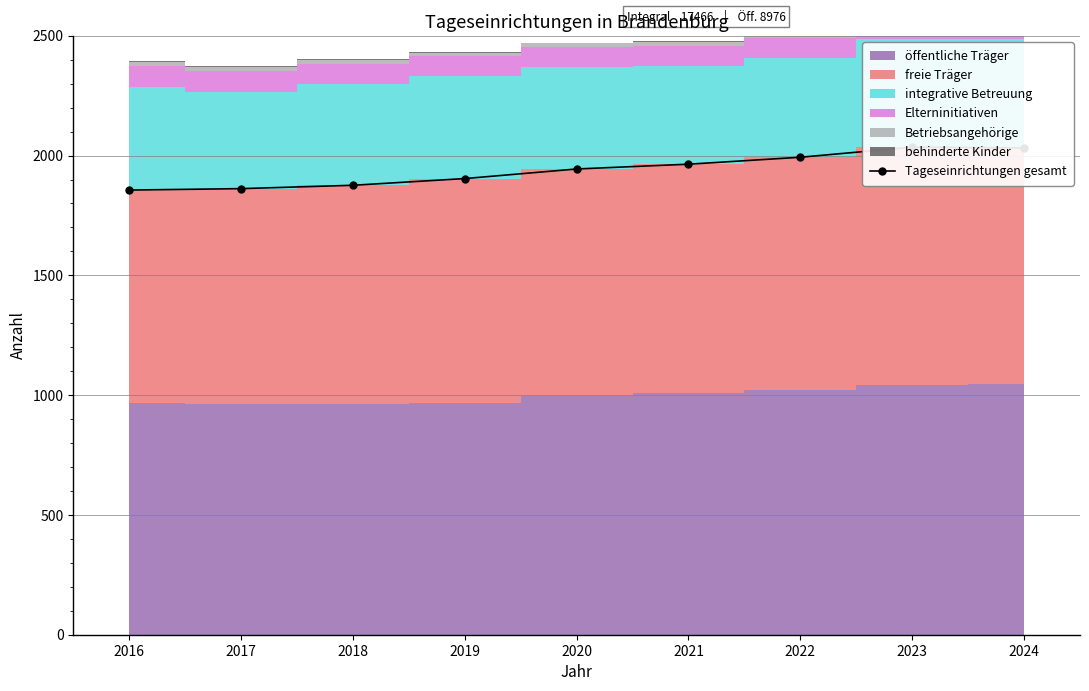

What is the sum of all values?

17466